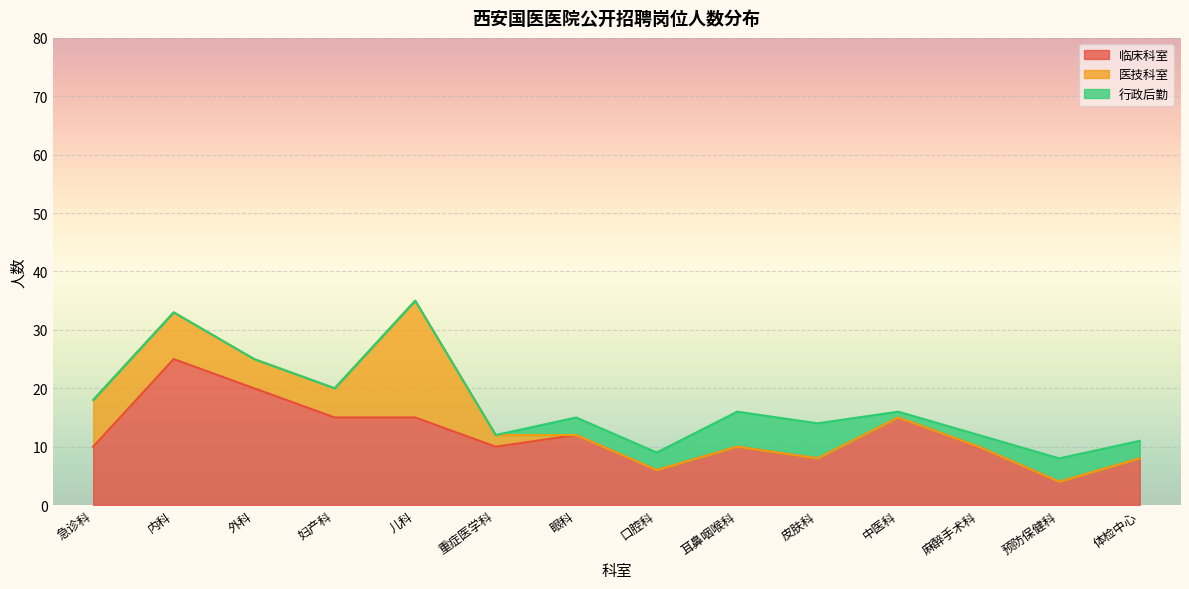

What are all the series names shown in the legend?

临床科室, 医技科室, 行政后勤